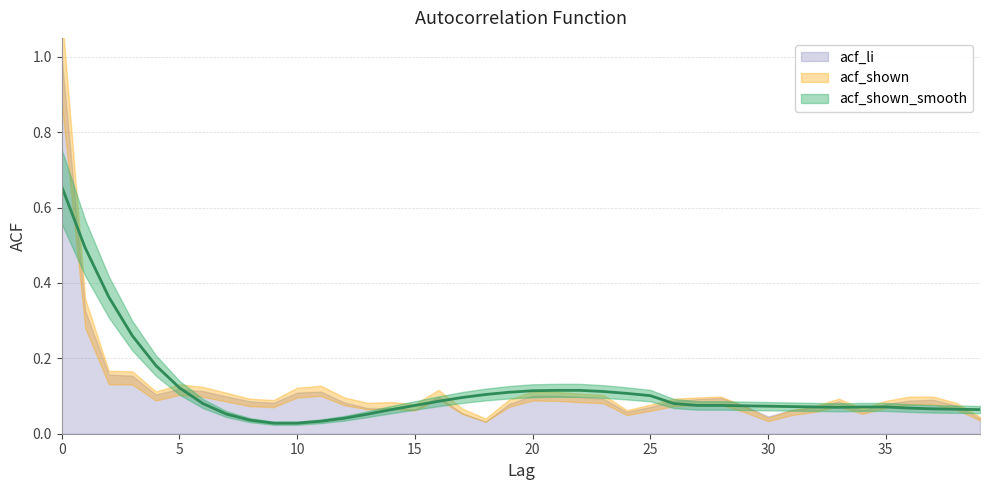

How many distinct data groups are displayed?

3